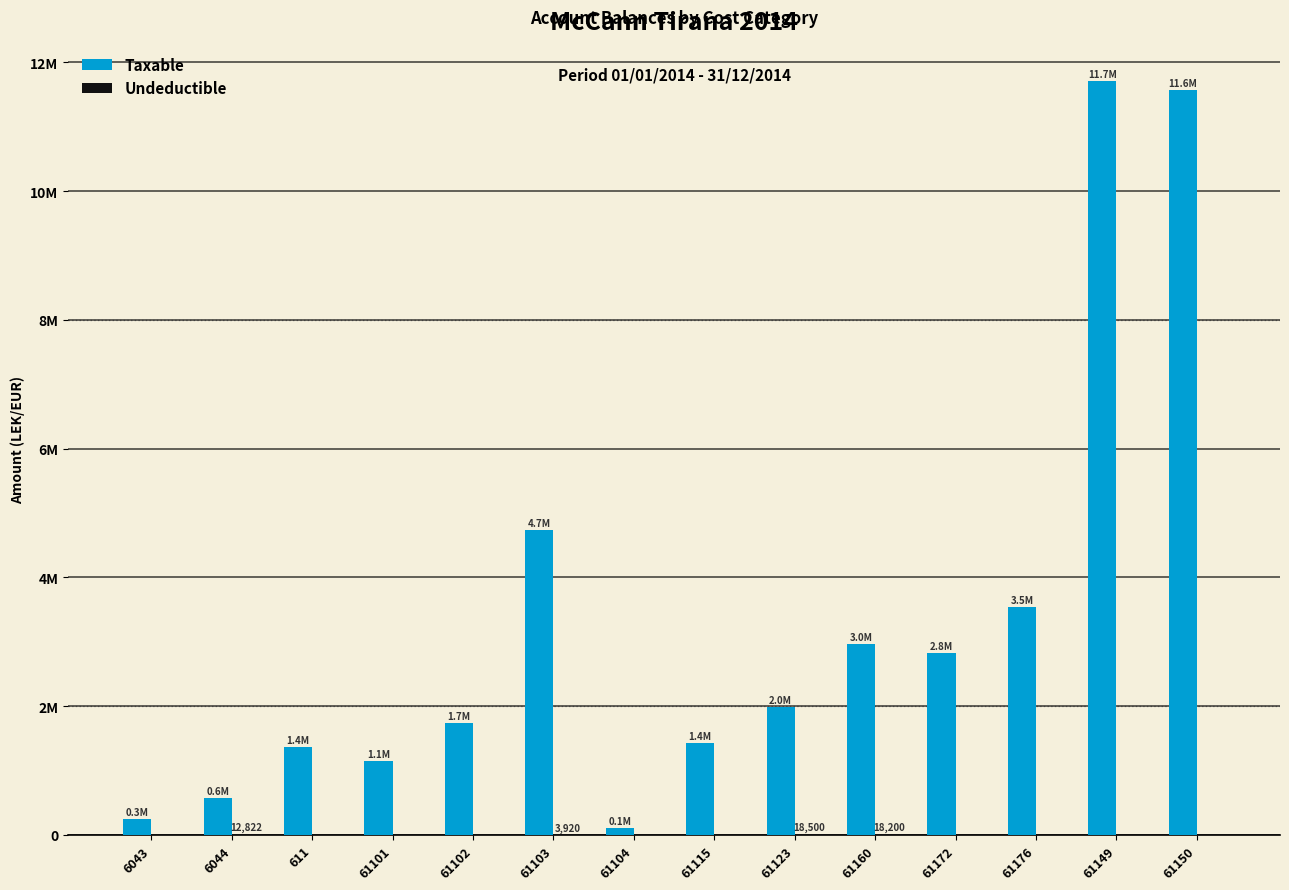

What is the difference between the Taxable values at 61176 and 611?

2175592.2